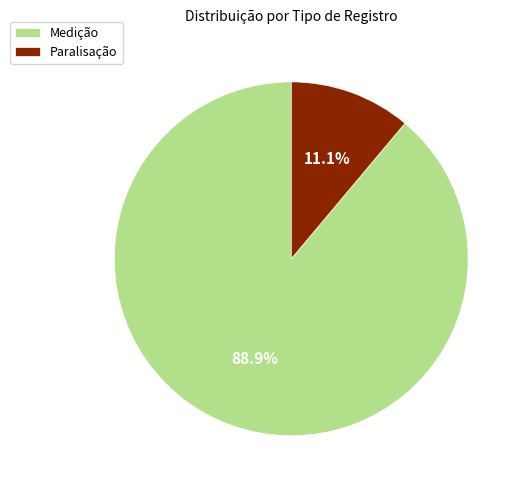

Rank the categories by value from lowest to highest.

Paralisação, Medição